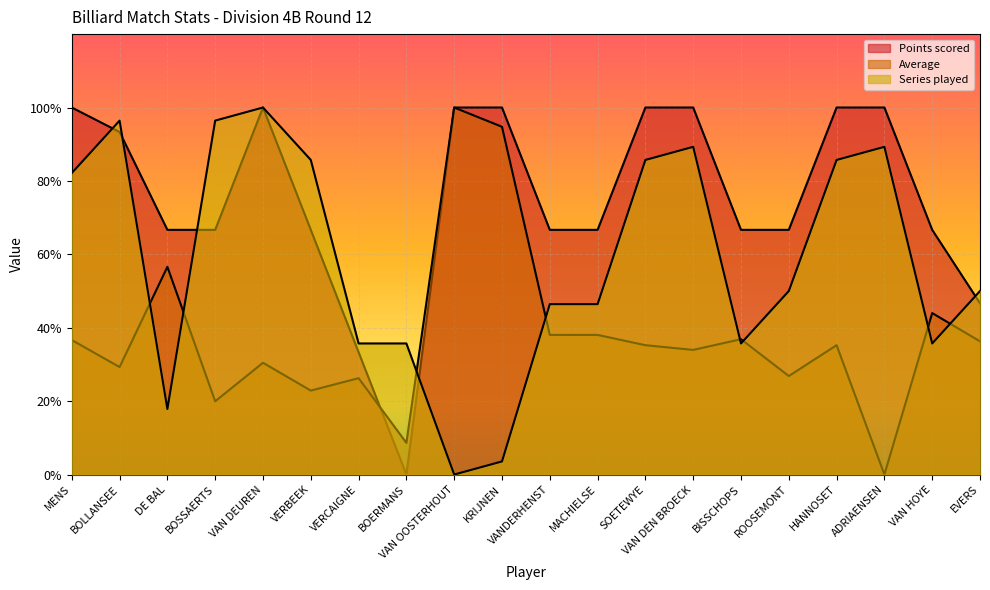

How many times do Points scored and Average cross each other?

2